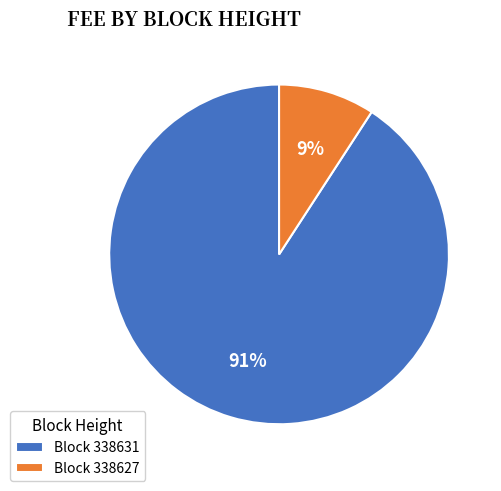

How many slices are in this pie chart?

2